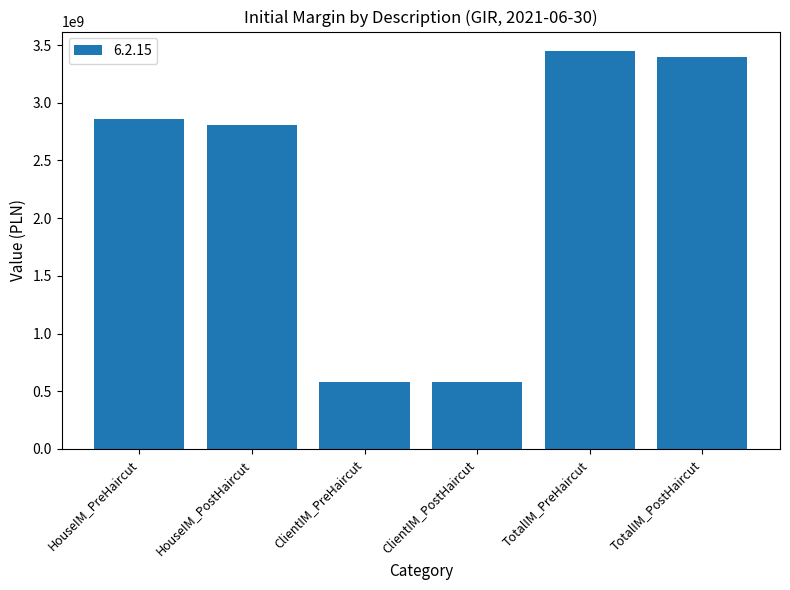

What is the difference between the maximum and second lowest values?

2861304433.0